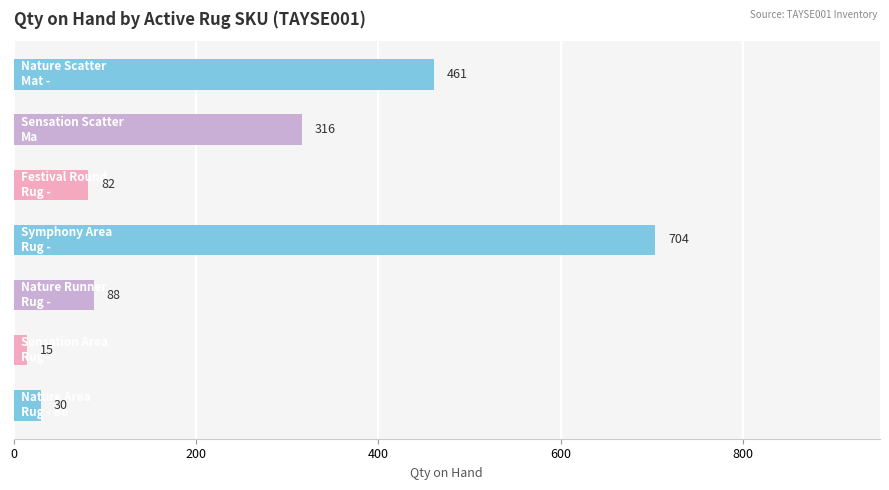

How many bars are there in total?

7